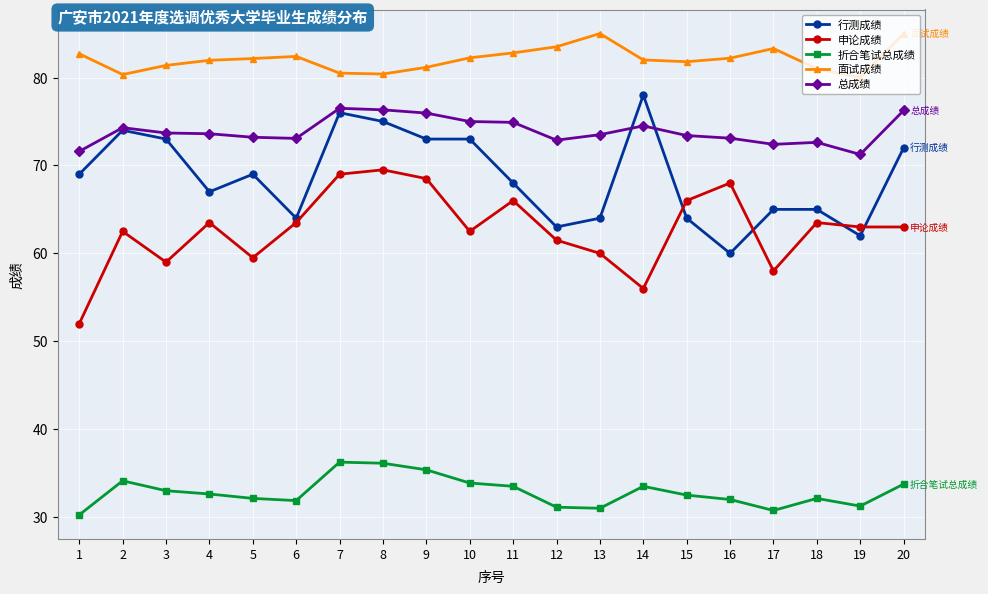

At how many categories does at least one series exceed 43?

20